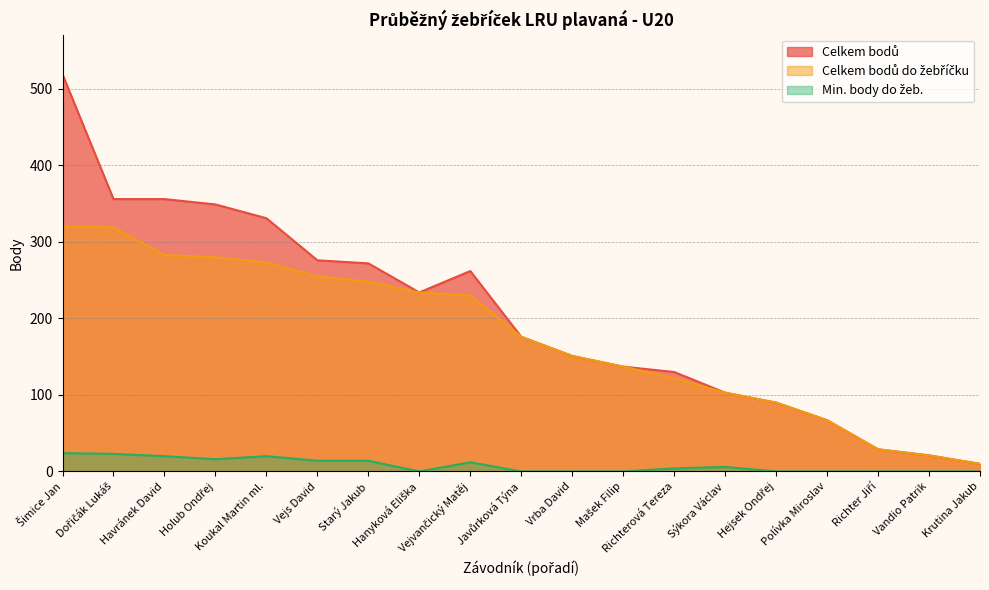

Reading left to right, what are all the values shown in this chart?

Celkem bodů: Šimice Jan=519	Dořičák Lukáš=356	Havránek David=356	Holub Ondřej=349	Koukal Martin ml.=331	Vejs David=276	Starý Jakub=272	Hanyková Eliška=234	Vejvančický Matěj=262	Javůrková Týna=176	Vrba David=151	Mašek Filip=137	Richterová Tereza=130	Sýkora Václav=103	Hejsek Ondřej=90	Polívka Miroslav=67	Richter Jiří=29	Vandio Patrik=21	Krutina Jakub=10
Celkem bodů do žebříčku: Šimice Jan=320	Dořičák Lukáš=319	Havránek David=283	Holub Ondřej=280	Koukal Martin ml.=273	Vejs David=255	Starý Jakub=248	Hanyková Eliška=234	Vejvančický Matěj=230	Javůrková Týna=176	Vrba David=151	Mašek Filip=137	Richterová Tereza=122	Sýkora Václav=103	Hejsek Ondřej=90	Polívka Miroslav=67	Richter Jiří=29	Vandio Patrik=21	Krutina Jakub=10
Min. body do žeb.: Šimice Jan=24	Dořičák Lukáš=23	Havránek David=20	Holub Ondřej=16	Koukal Martin ml.=20	Vejs David=14	Starý Jakub=14	Hanyková Eliška=0	Vejvančický Matěj=12	Javůrková Týna=0	Vrba David=0	Mašek Filip=0	Richterová Tereza=4	Sýkora Václav=6	Hejsek Ondřej=0	Polívka Miroslav=0	Richter Jiří=0	Vandio Patrik=0	Krutina Jakub=0